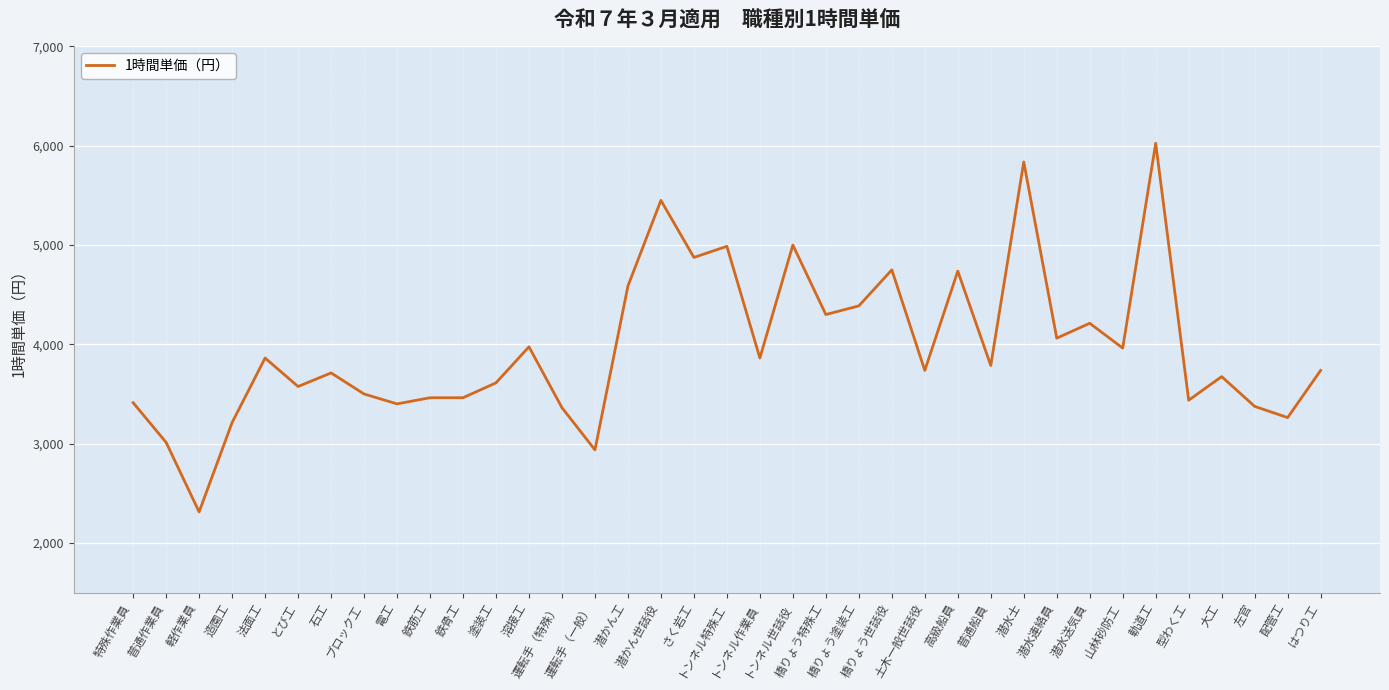

What is the difference between the maximum and minimum values?

3713